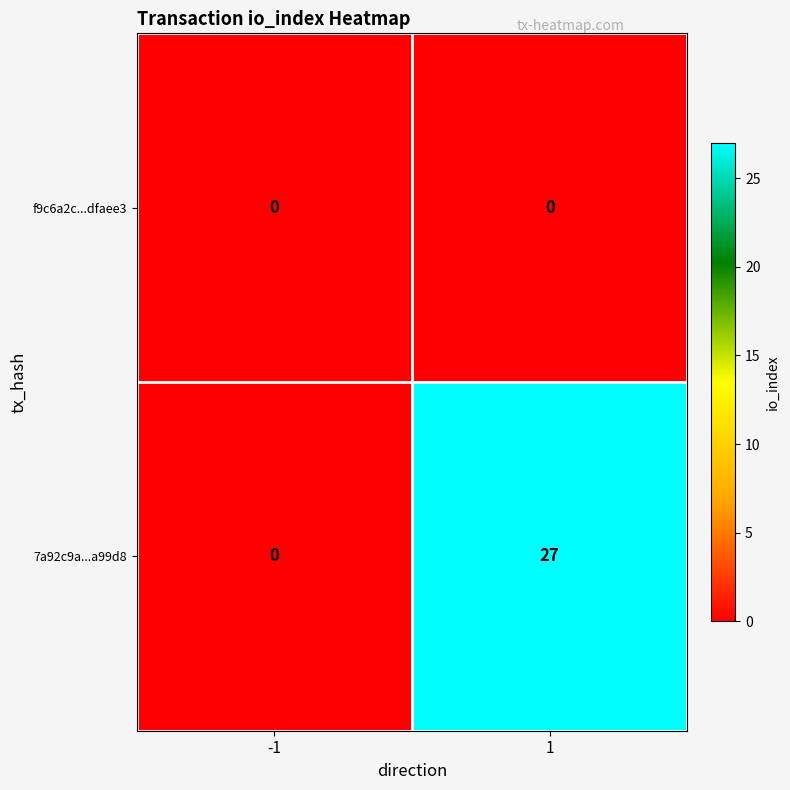

Reading left to right, list all the values displayed in this chart.

f9c6a2c...dfaee3: -1=0	1=0
7a92c9a...a99d8: -1=0	1=27